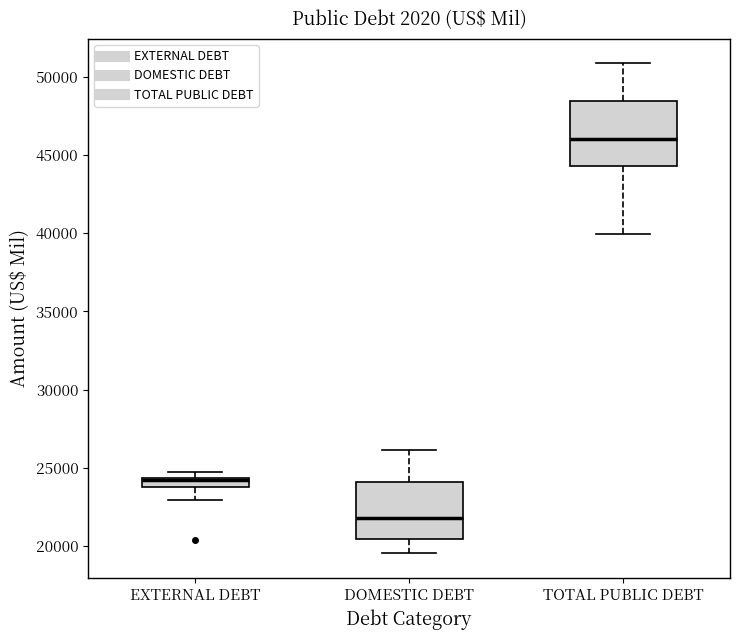

Which box is the tallest, from its lower edge to its upper edge?

TOTAL PUBLIC DEBT